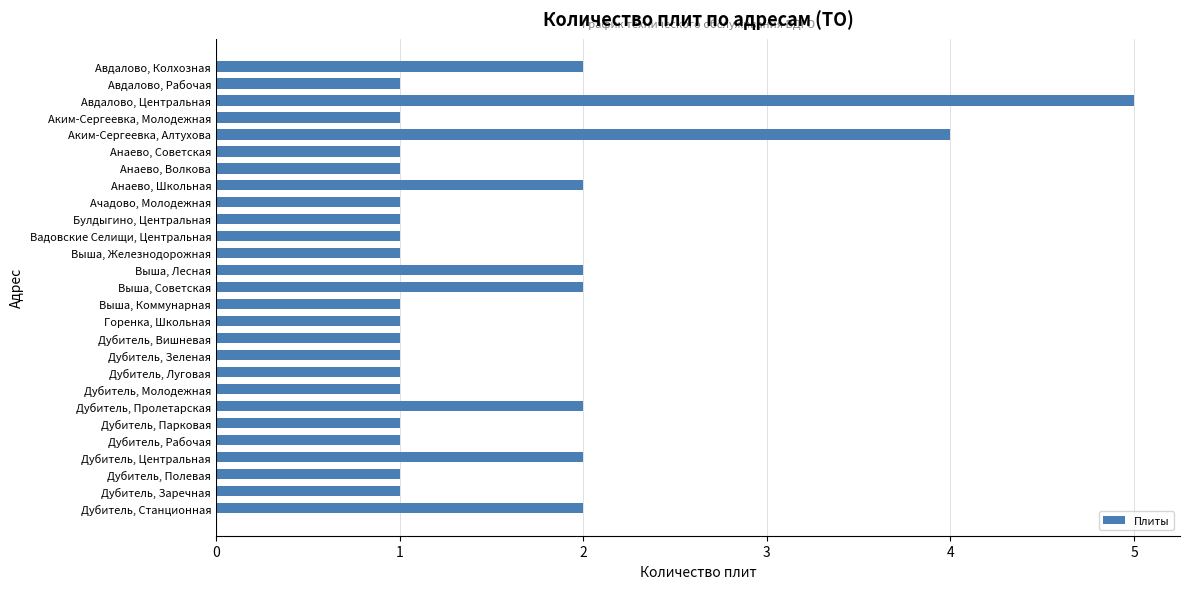

The value at Дубитель, Зеленая is 0. True or false?

False